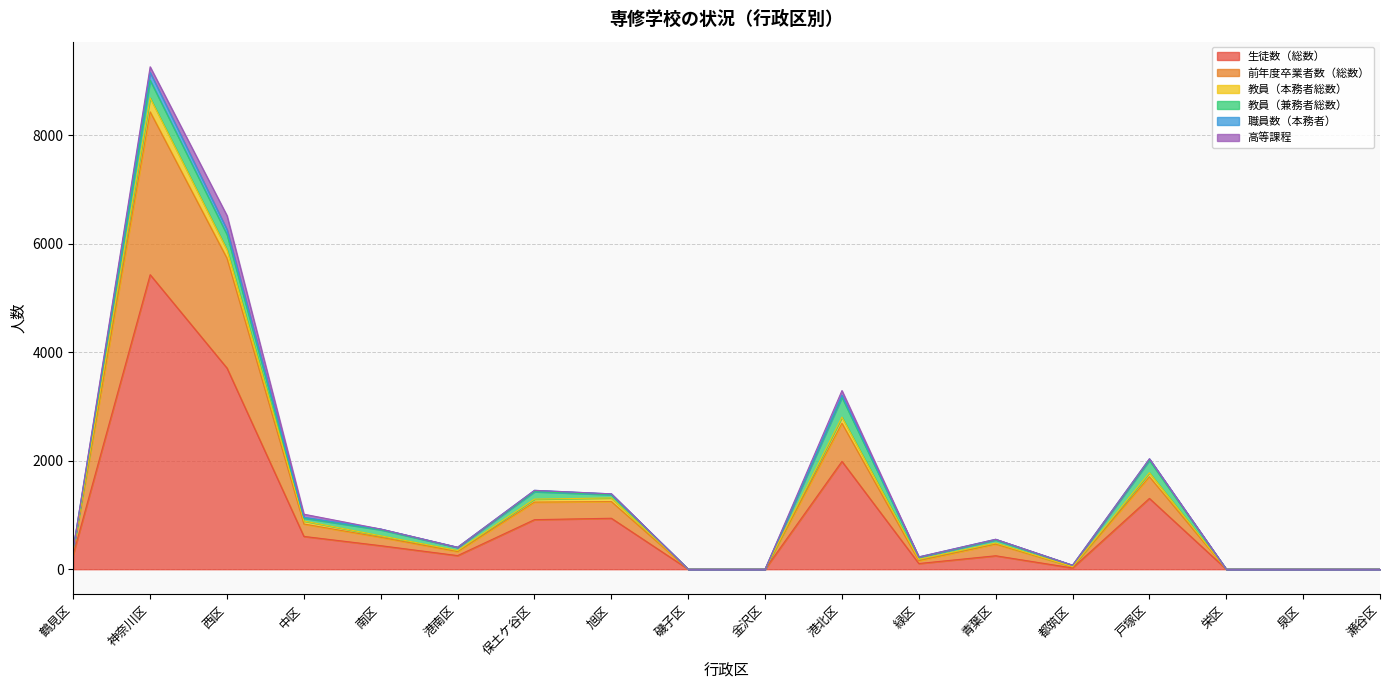

Where is 生徒数（総数） nearest to the value 2716?

港北区